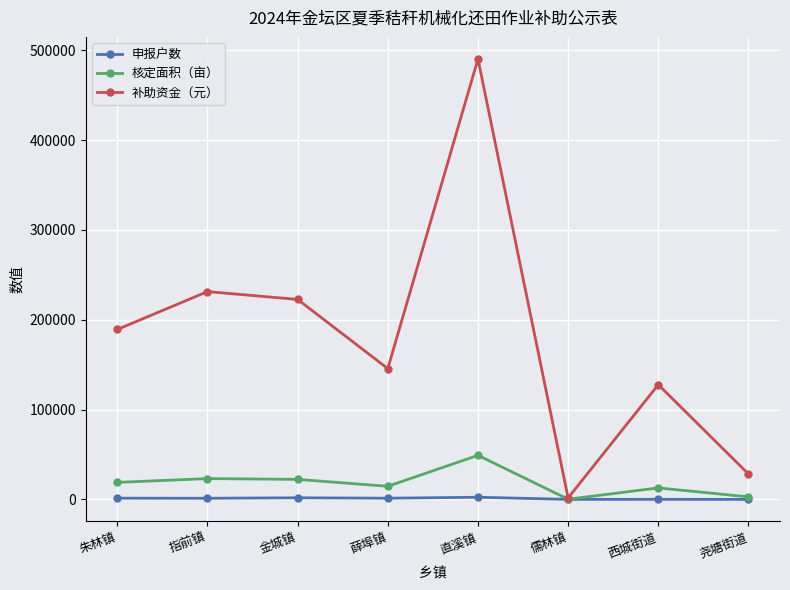

True or false: 补助资金（元） has a value of 34959.9 at 西城街道.

False